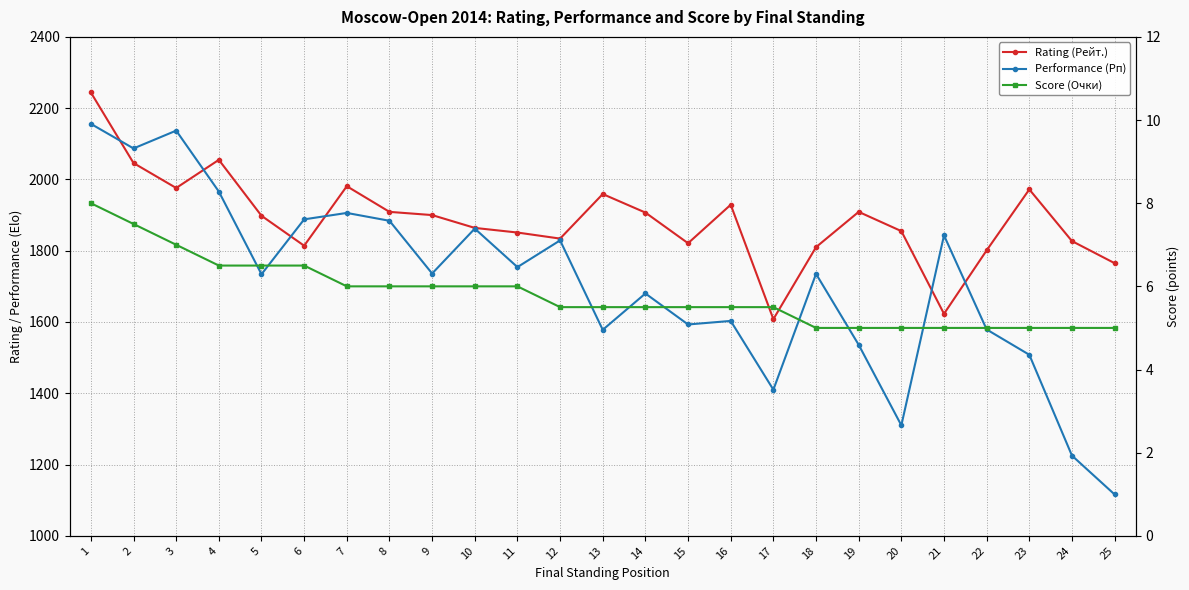

What are all the series names shown in the legend?

Rating (Рейт.), Performance (Рп), Score (Очки)